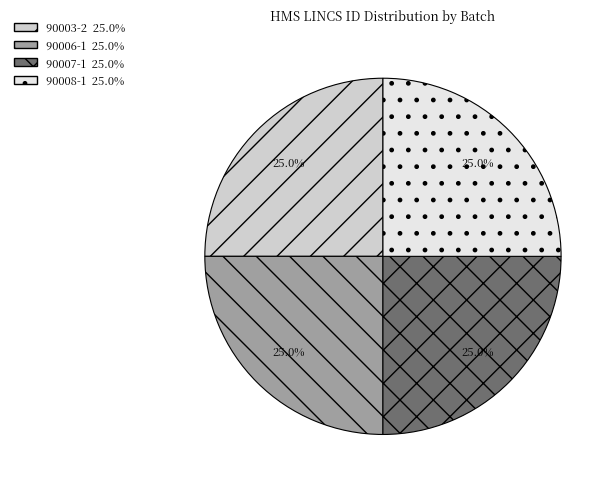

To the nearest percent, what is the average slice percentage?

25%